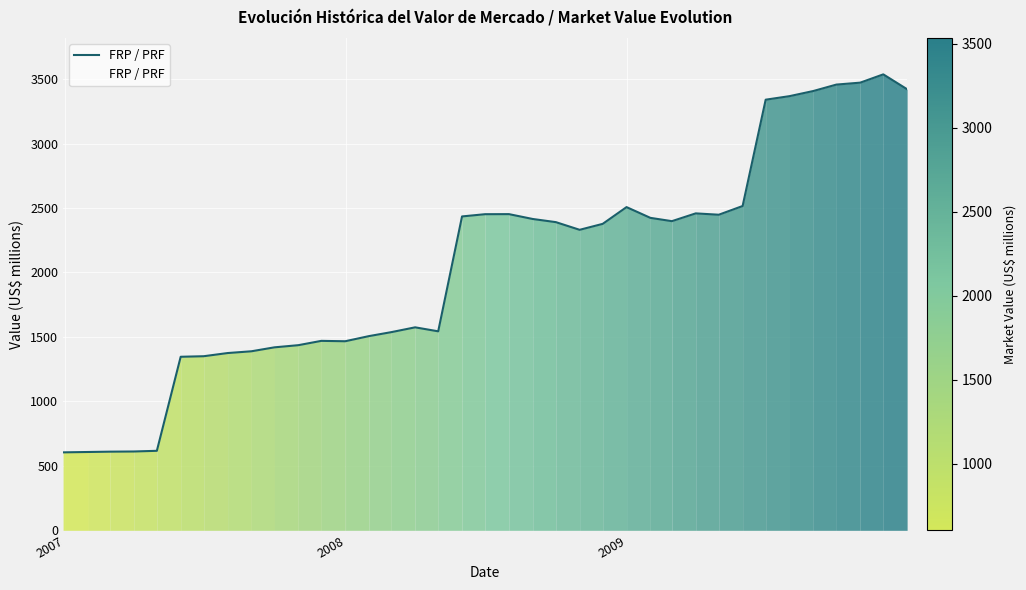

What is the difference between the maximum and minimum values?

2931.6